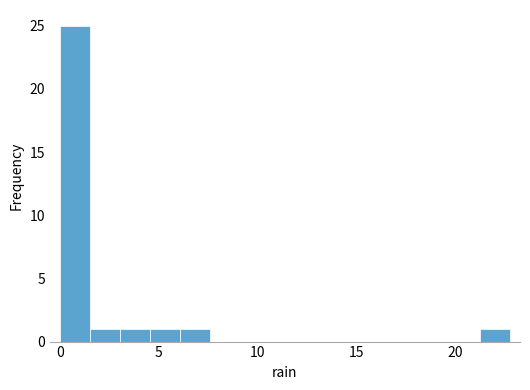

Around what value on the x-axis is the tallest bar? Give the approximate position of its centre, as read against the axis.

1.0